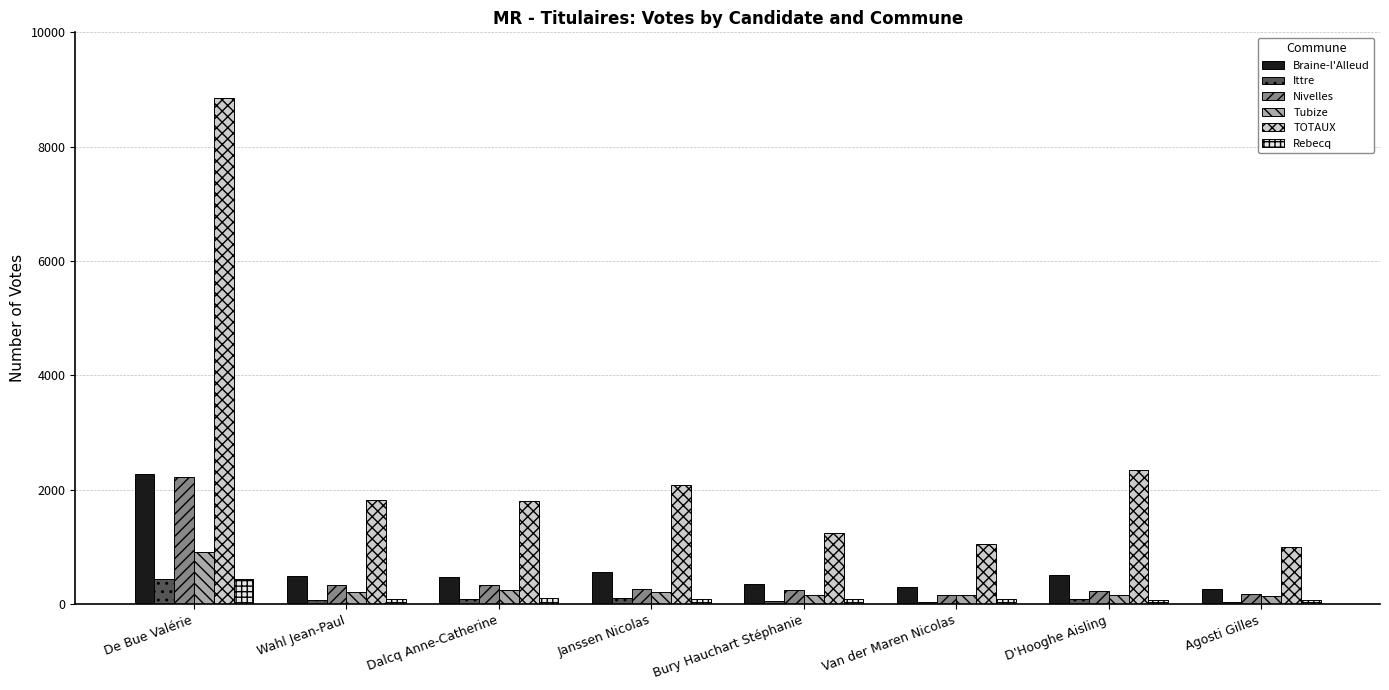

True or false: Braine-l'Alleud has a value of 513 at D'Hooghe Aisling.

True